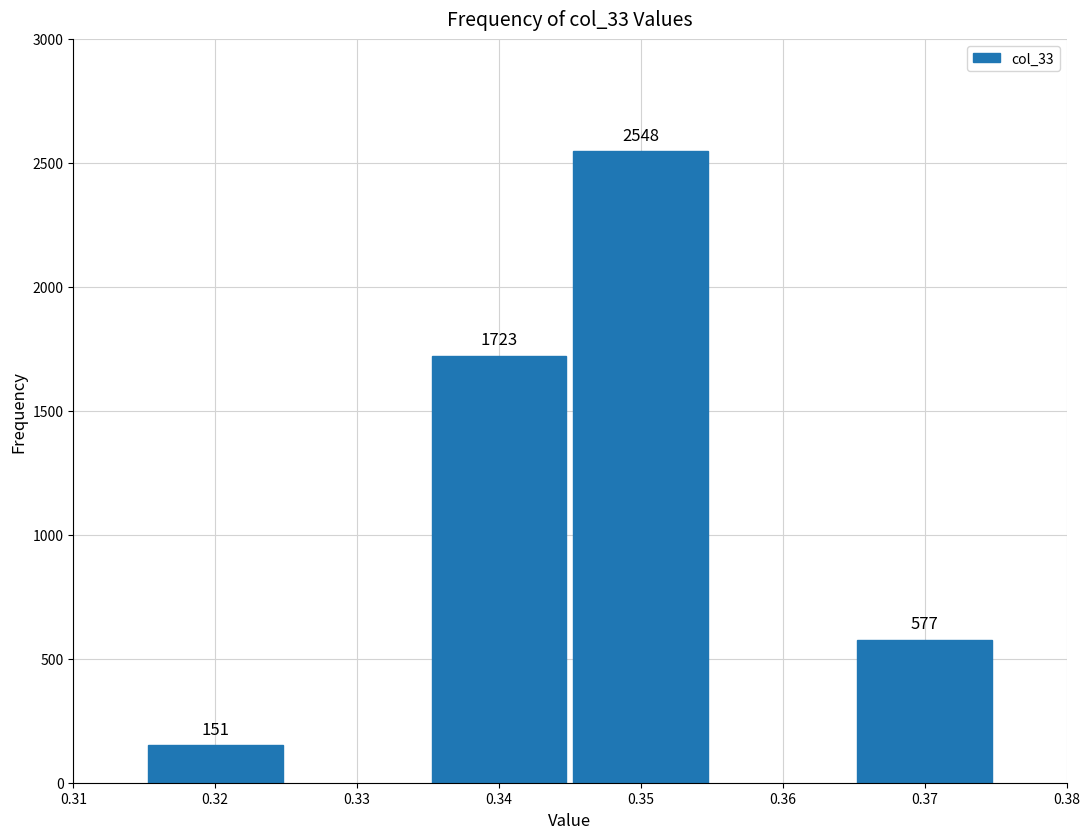

Reading right to left, list all the values displayed in this chart.

577	2548	1723	151